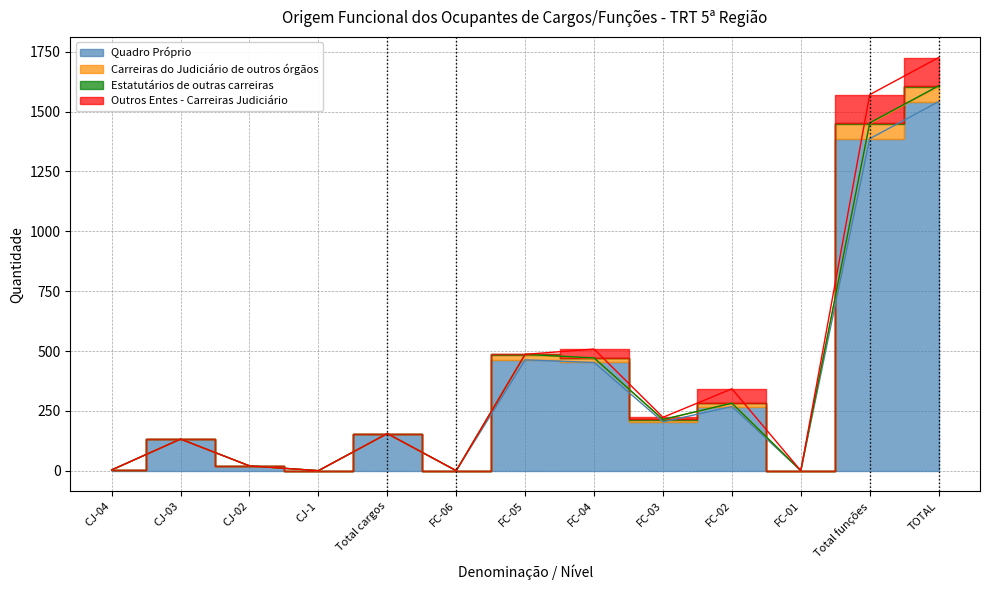

Does the chart display data point markers on the line(s)?

No